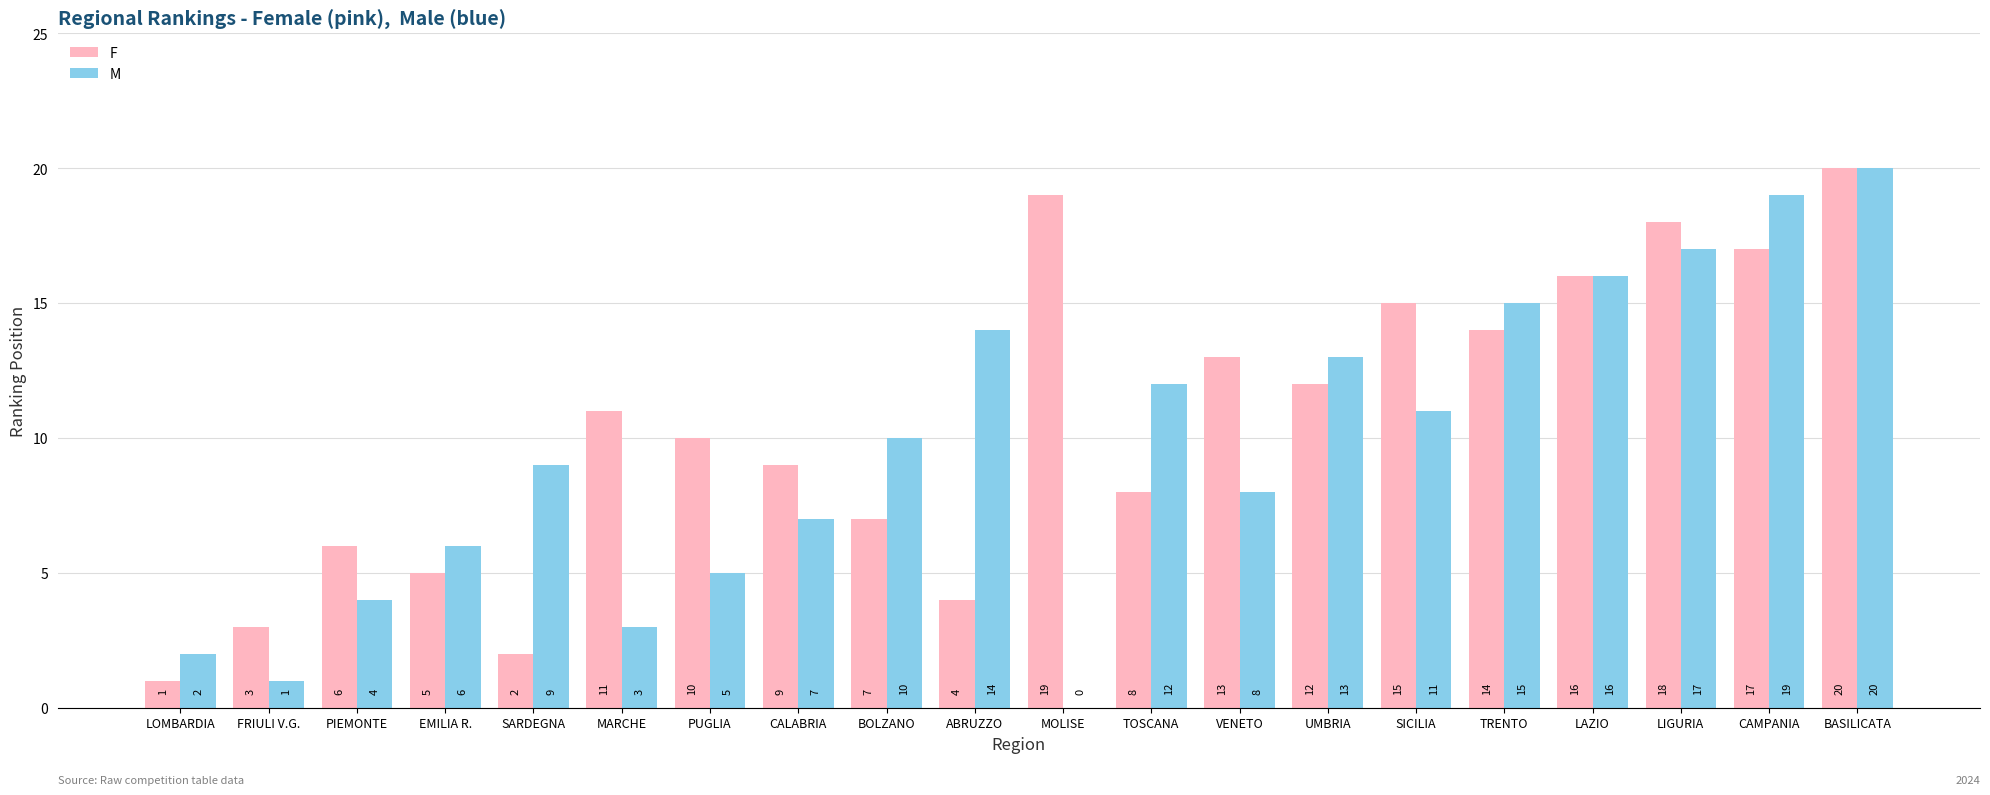

Which series has the largest total across all categories?

F